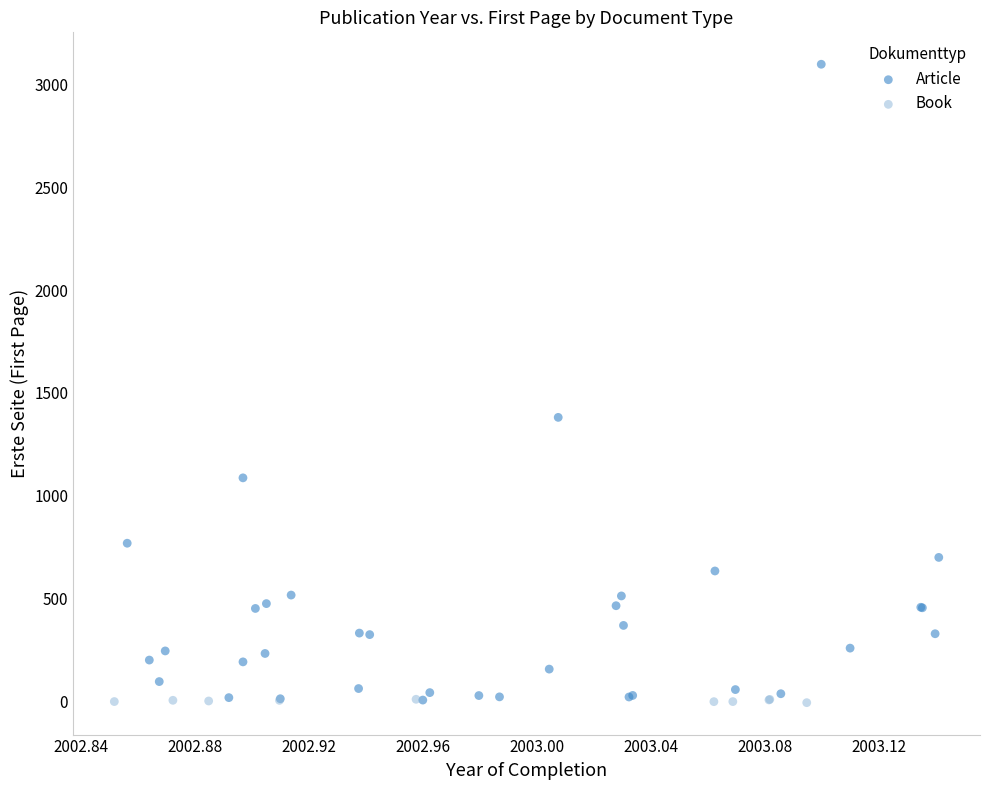

Which series reaches the maximum Y coordinate?

Article